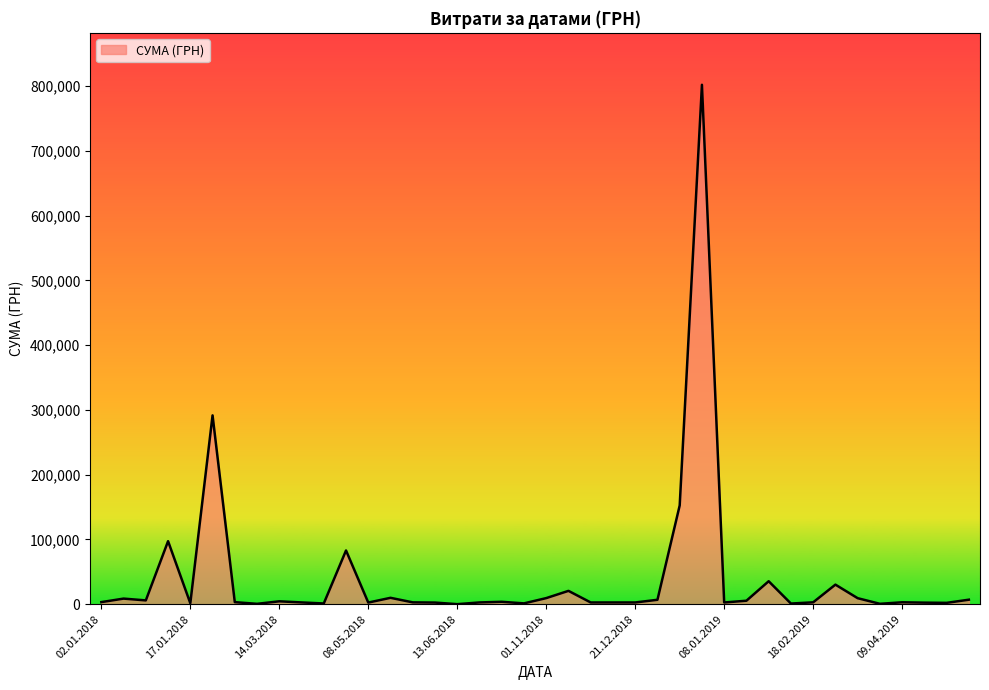

What is the maximum value shown in the chart?

801818.3